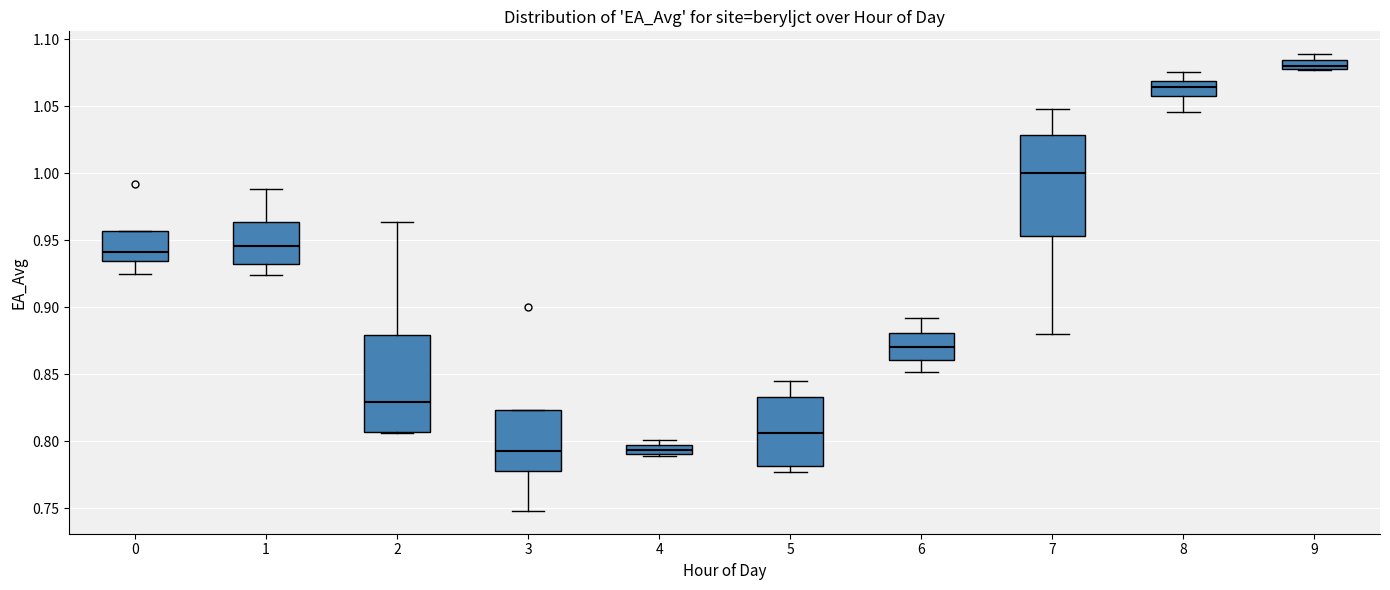

Where is the lower edge of the box at x = 5 on the y-axis? The values are not printed on the chart, so give them approximately, as read against the axis.

0.780